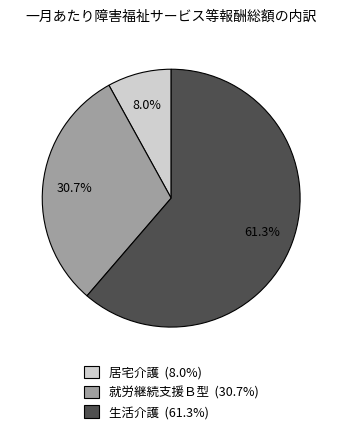

Rank the categories by value from highest to lowest.

生活介護, 就労継続支援Ｂ型, 居宅介護